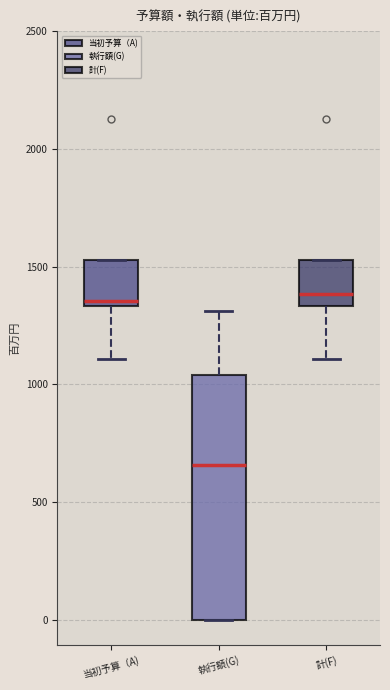

Reading left to right, read every box against the y-axis: the position of its median line, the range the box covers, and the ends of its whiskers. The values are not printed on the chart, so give them approximately, as read against the axis.

当初予算（A): median 1350 (just above the box's lower edge), box 1350 to 1550, whiskers 1100 to 1550
執行額(G): median 650, box 0 to 1050, whiskers 0 to 1300
計(F): median 1400, box 1350 to 1550, whiskers 1100 to 1550